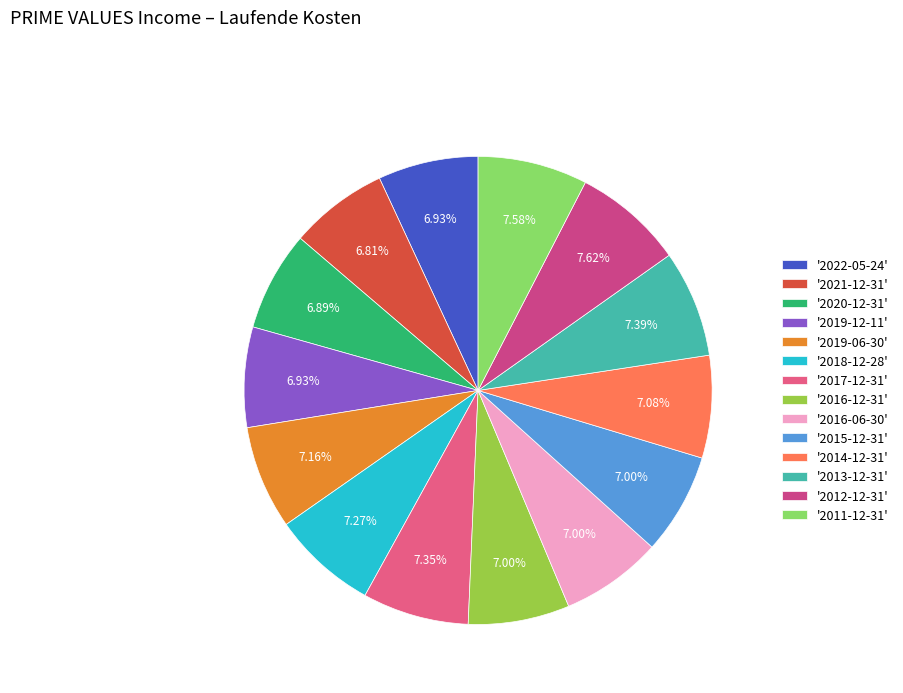

Rank the categories by value from lowest to highest.

2021-12-31, 2020-12-31, 2022-05-24, 2019-12-11, 2016-12-31, 2016-06-30, 2015-12-31, 2014-12-31, 2019-06-30, 2018-12-28, 2017-12-31, 2013-12-31, 2011-12-31, 2012-12-31